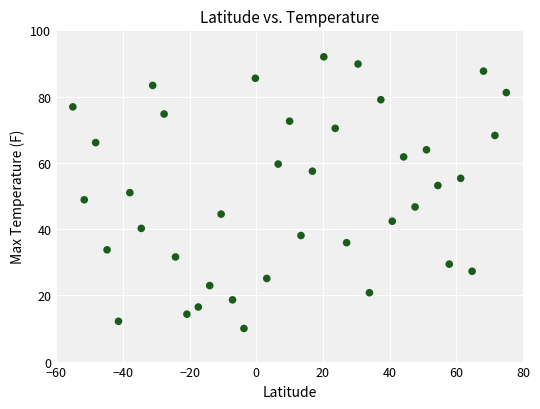

What is the range of Y values (max minus min)?

82.0